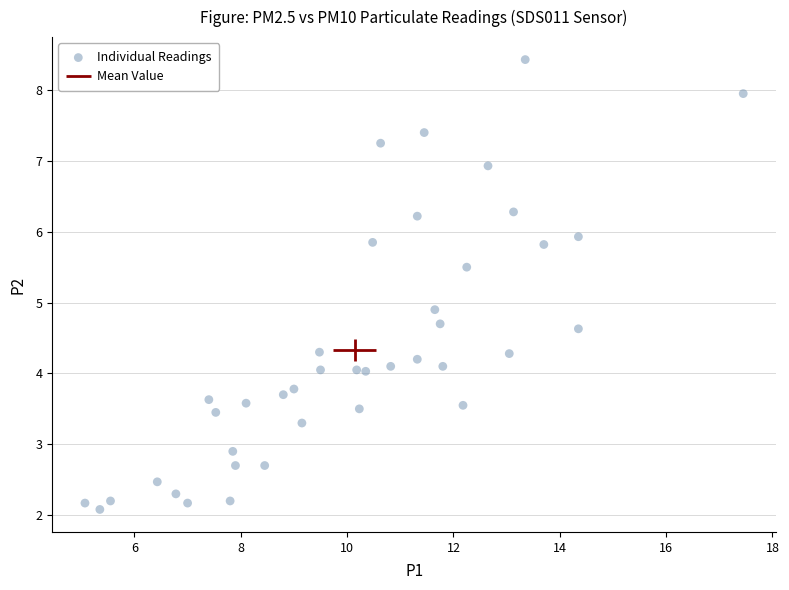

What Y value in the scatter plot is closest to 5?

4.9